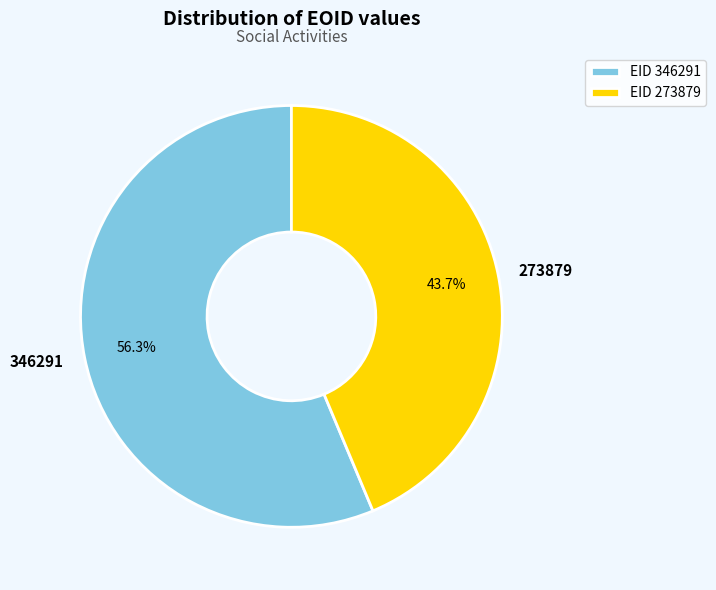

Count the number of slices in the pie.

2